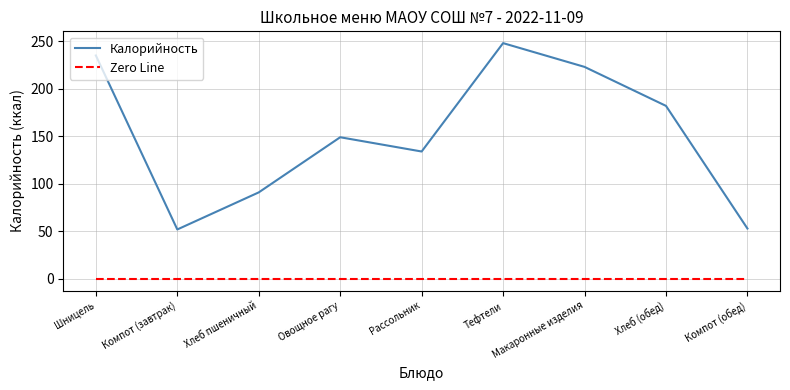

Is the value of Zero Line at Тефтели greater than the value of Калорийность at Рассольник?

No